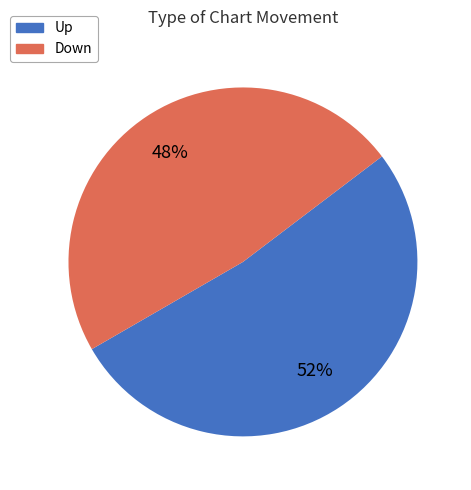

To the nearest percent, what is the difference between the largest and smallest slice percentages?

4%